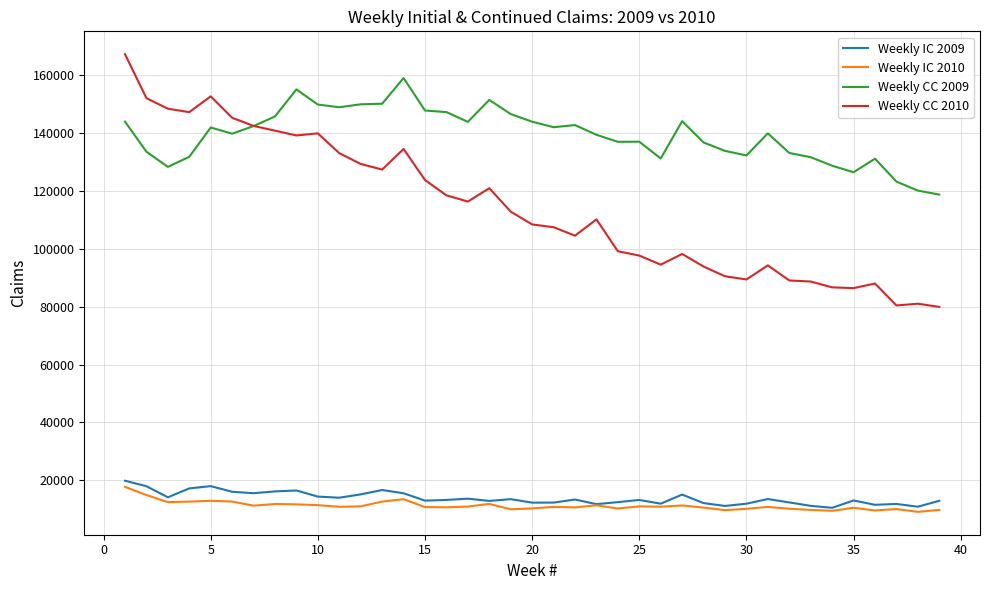

Rank the series by their maximum value, from highest to lowest.

Weekly CC 2010, Weekly CC 2009, Weekly IC 2009, Weekly IC 2010